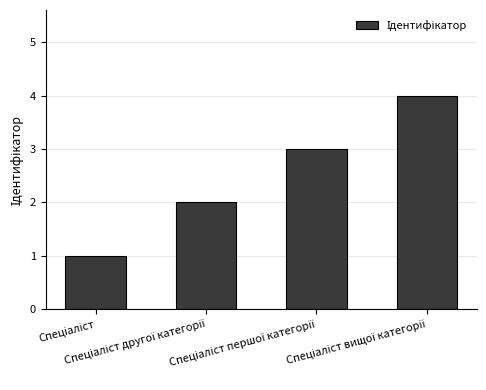

What is the difference between the maximum and minimum values?

3